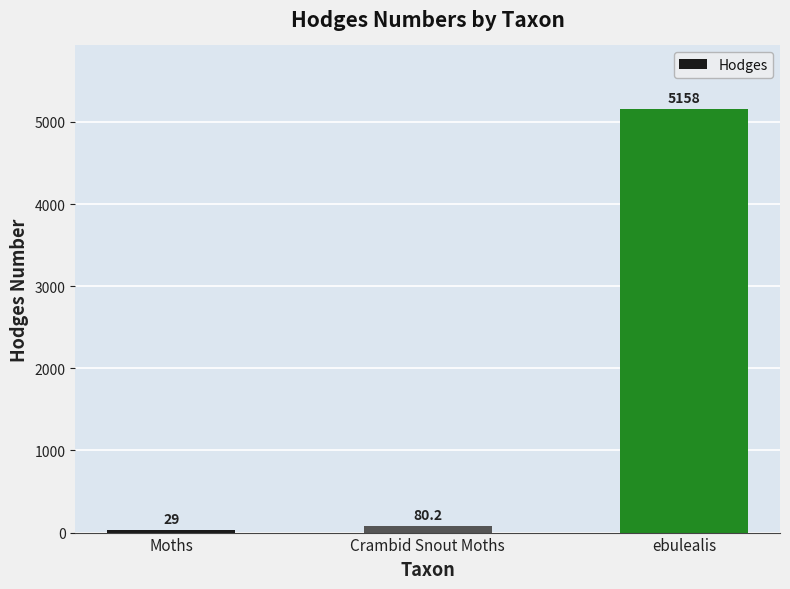

Which has a higher value, Crambid Snout Moths or Moths?

Crambid Snout Moths